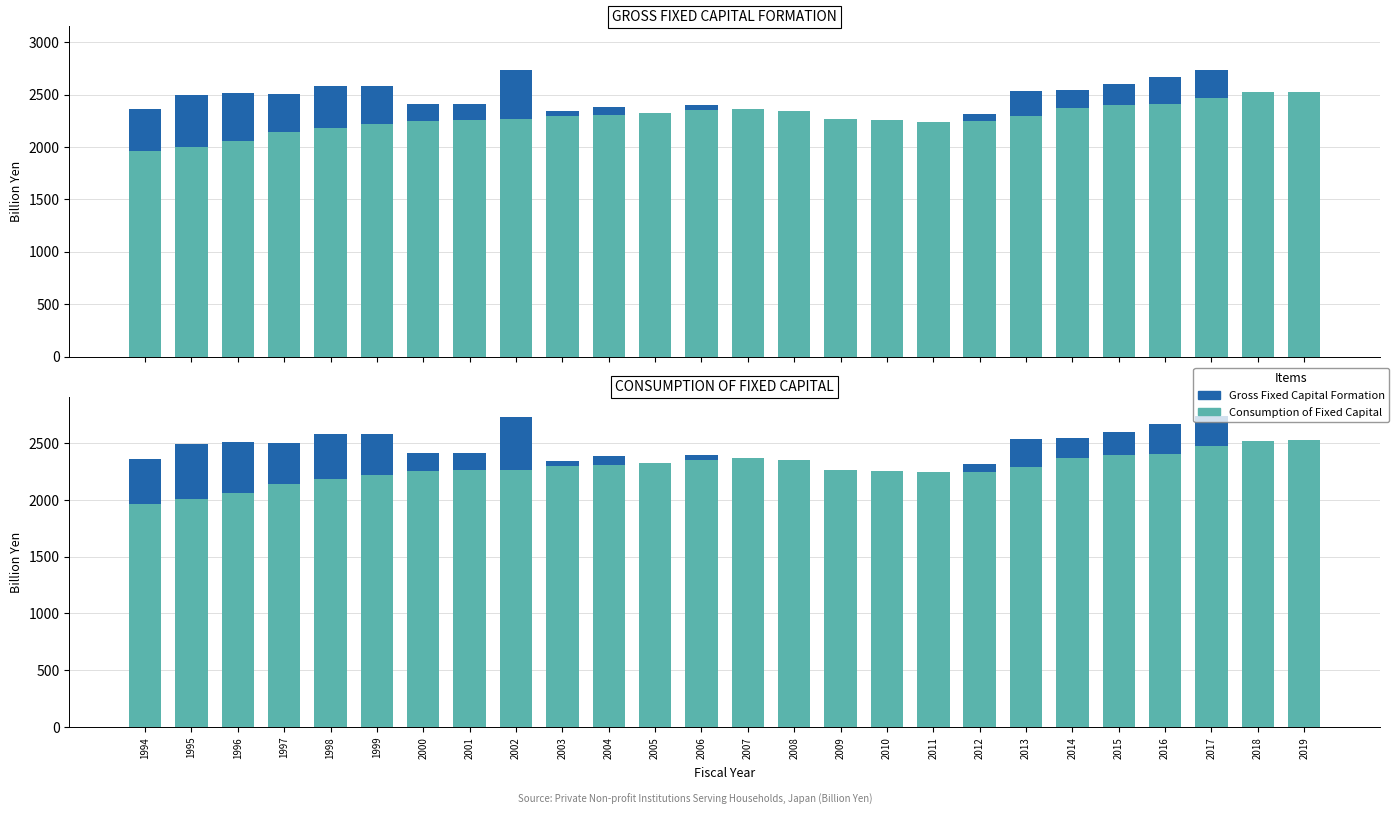

What is the value of the Consumption of Fixed Capital bar at the 25th from the left?

2522.8